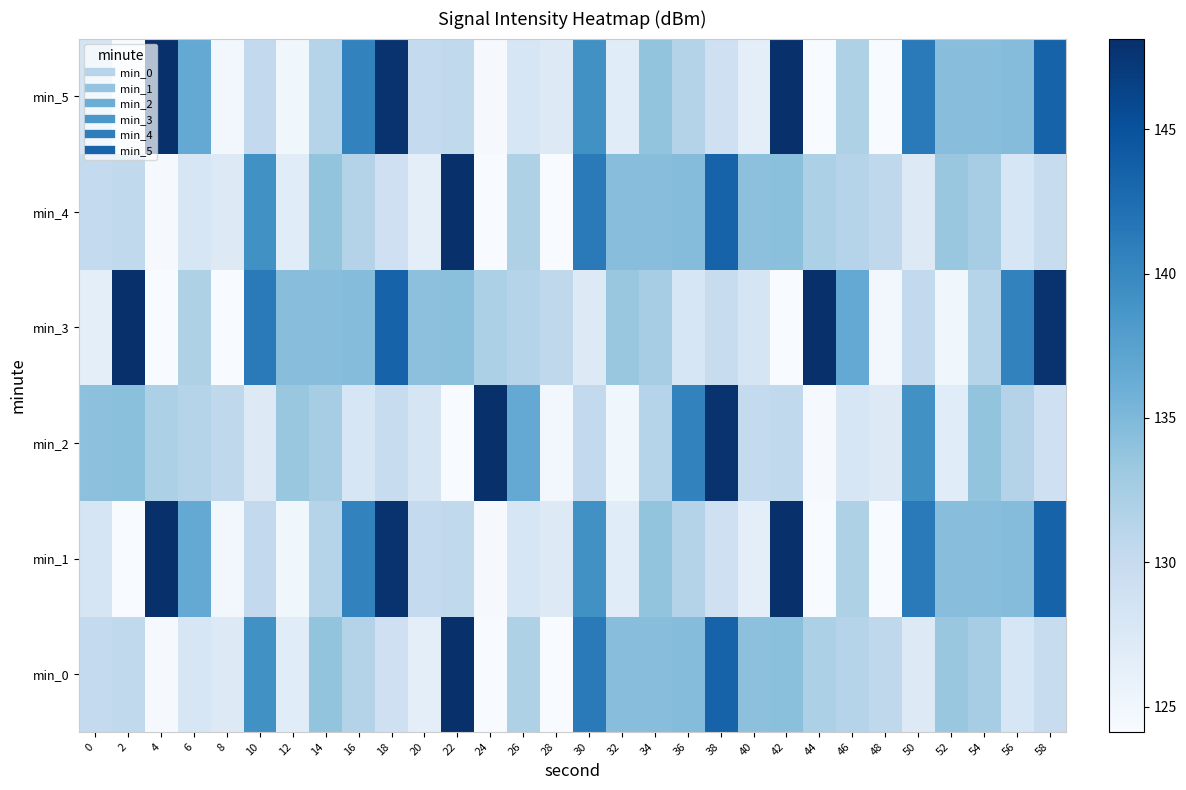

Which series has the widest spread of values?

min_0